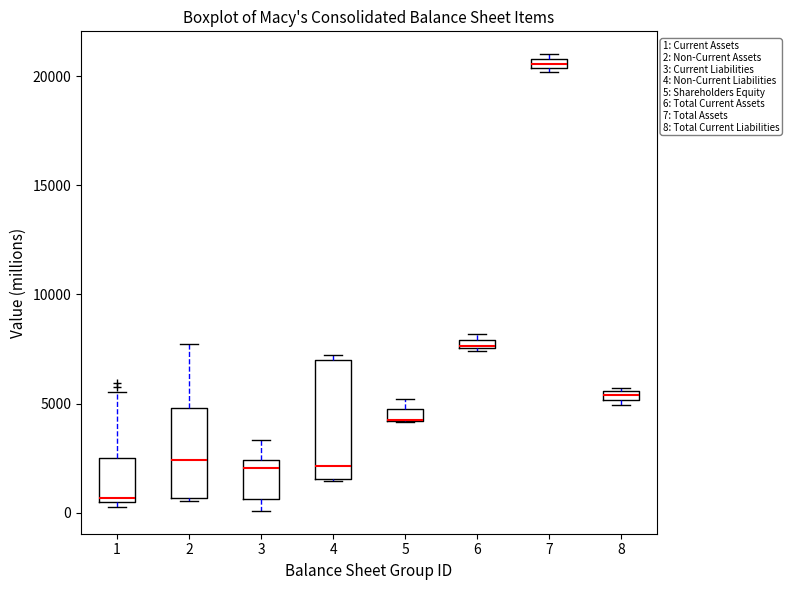

Comparing the boxes themselves (not the whiskers), which one is the tallest?

4